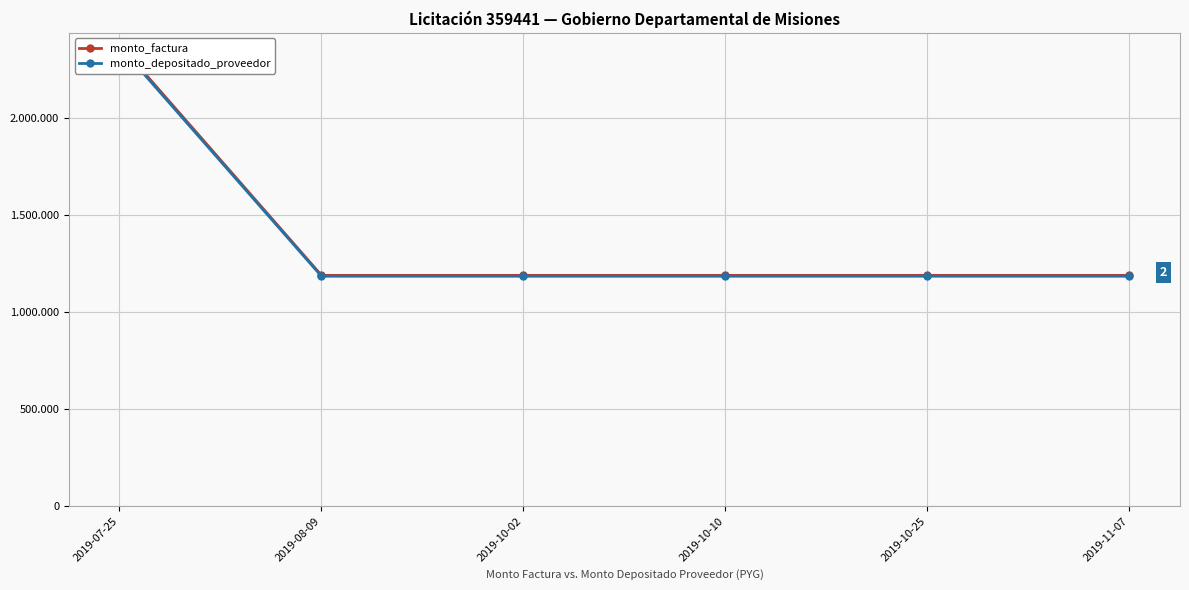

Where is monto_factura nearest to the value 1785000?

2019-07-25